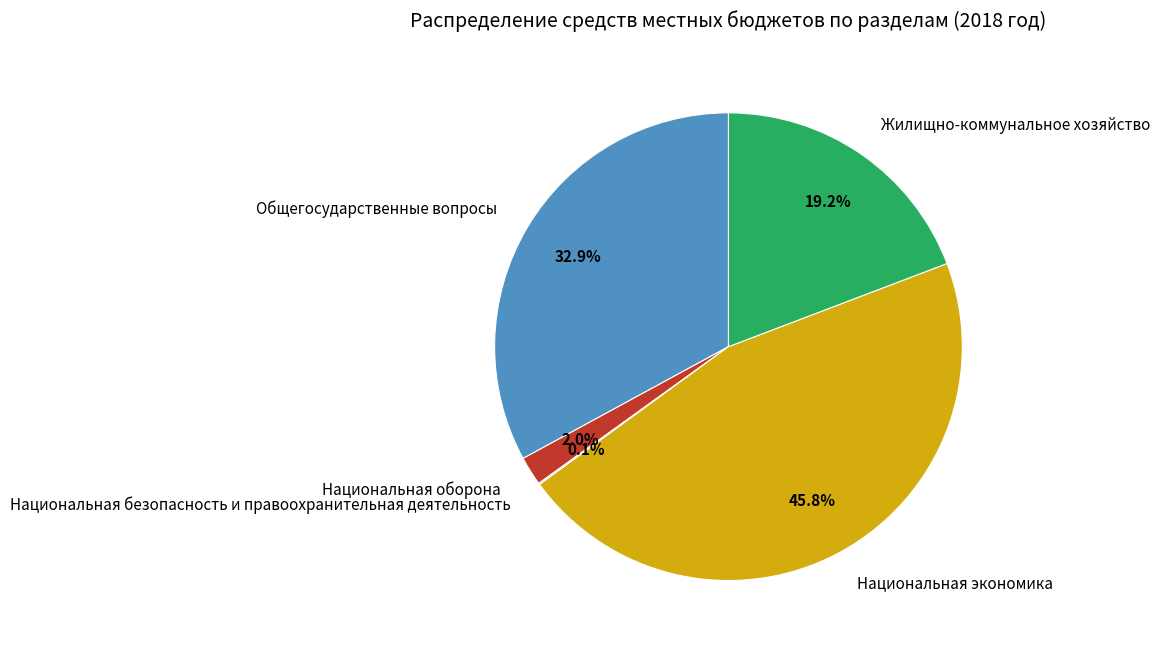

What is the largest slice in the pie chart?

Национальная экономика